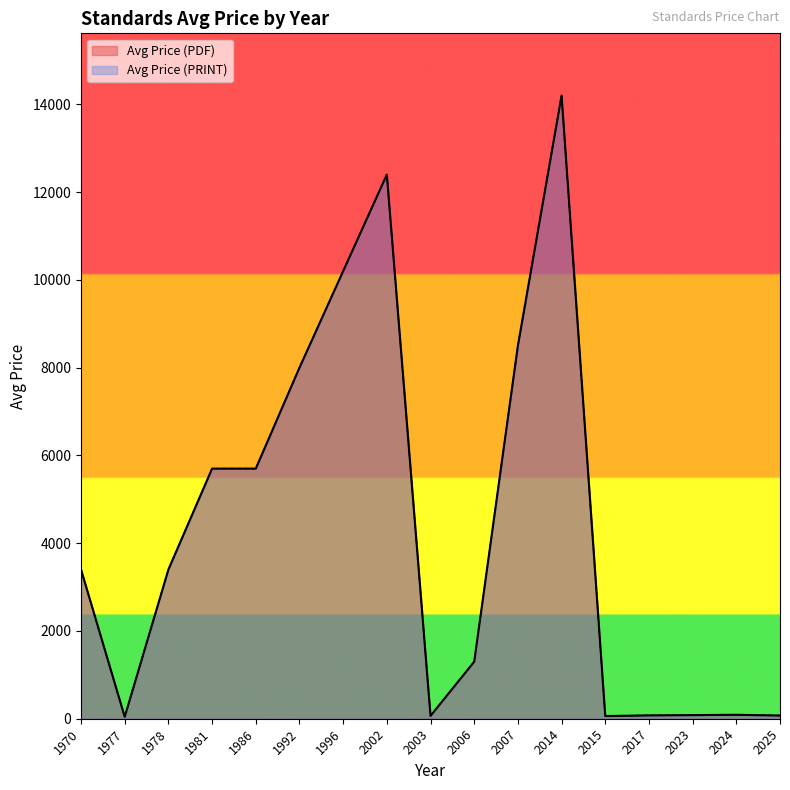

Which has a higher value, 1977 or 1992?

1992